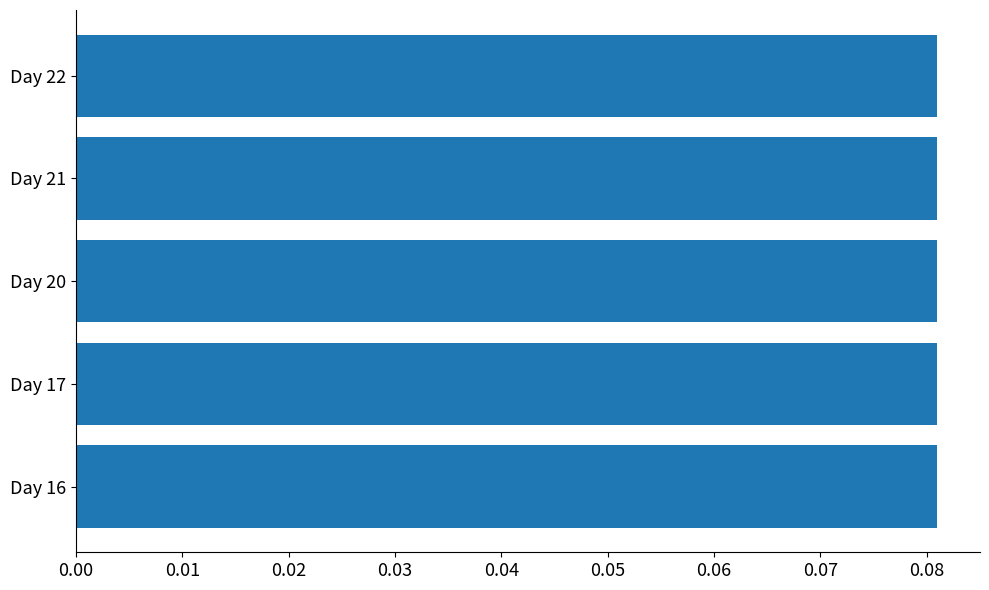

What is the sum of all values?

0.4